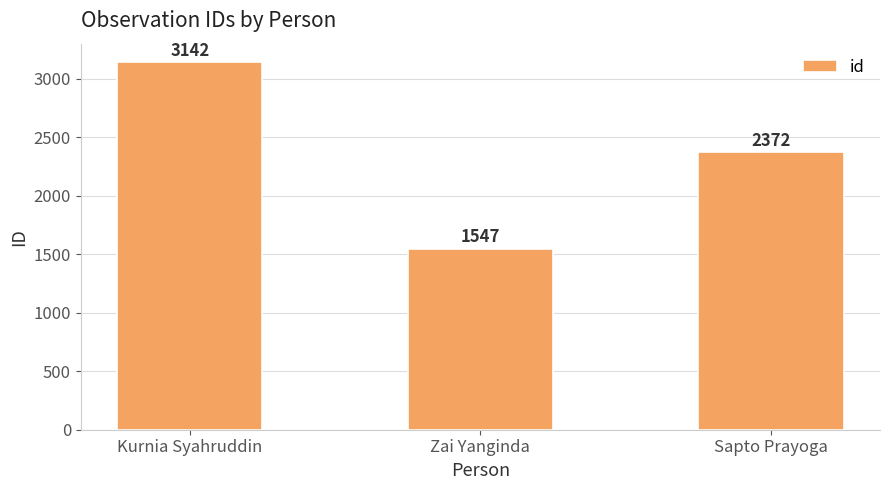

At which label is the value closest to 2344?

Sapto Prayoga